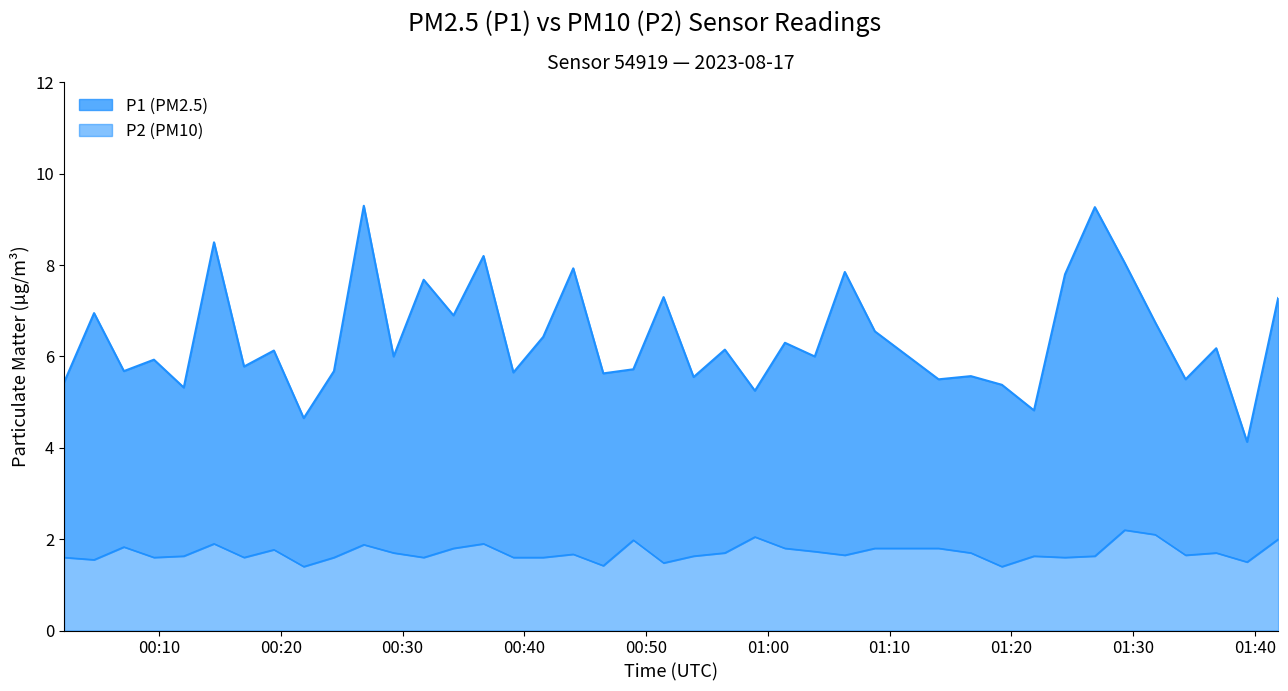

Rank the categories by P2 value from lowest to highest.

2023-08-17T00:21:53, 2023-08-17T01:19:13, 2023-08-17T00:46:29, 2023-08-17T00:51:26, 2023-08-17T01:39:21, 2023-08-17T00:04:40, 2023-08-17T00:02:12, 2023-08-17T00:09:35, 2023-08-17T00:16:59, 2023-08-17T00:24:22, 2023-08-17T00:31:44, 2023-08-17T00:39:06, 2023-08-17T00:41:33, 2023-08-17T01:24:24, 2023-08-17T00:12:02, 2023-08-17T00:53:54, 2023-08-17T01:21:51, 2023-08-17T01:26:51, 2023-08-17T01:06:19, 2023-08-17T01:34:18, 2023-08-17T00:44:01, 2023-08-17T00:29:16, 2023-08-17T00:56:28, 2023-08-17T01:16:40, 2023-08-17T01:36:49, 2023-08-17T01:03:51, 2023-08-17T00:19:26, 2023-08-17T00:34:11, 2023-08-17T01:01:24, 2023-08-17T01:08:47, 2023-08-17T01:14:01, 2023-08-17T00:07:07, 2023-08-17T00:26:49, 2023-08-17T00:14:31, 2023-08-17T00:36:39, 2023-08-17T00:48:57, 2023-08-17T01:41:54, 2023-08-17T00:58:56, 2023-08-17T01:31:48, 2023-08-17T01:29:18